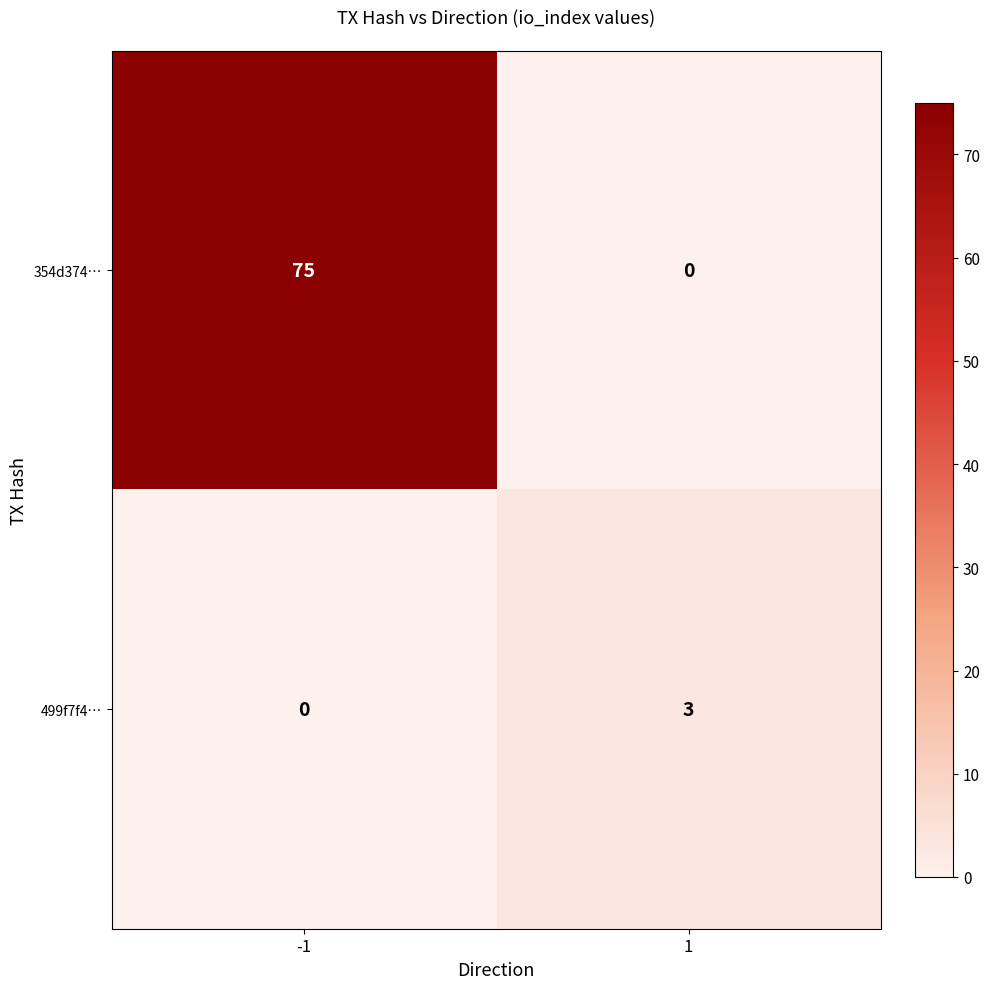

True or false: 354d374… has a value of -34 at 1.

False